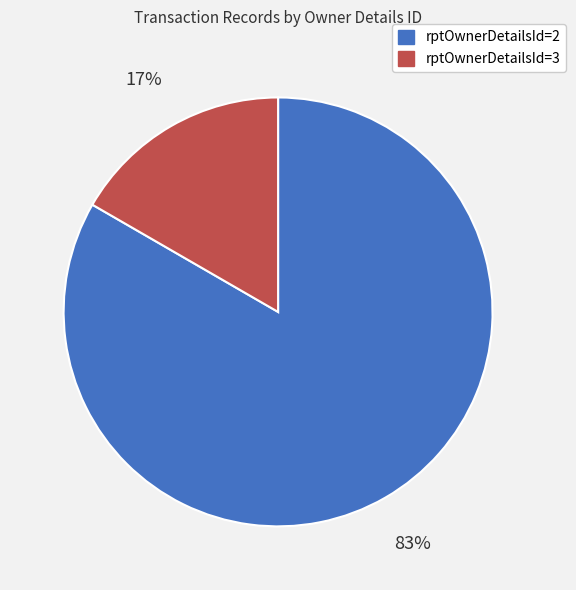

Does any single category account for the majority?

Yes